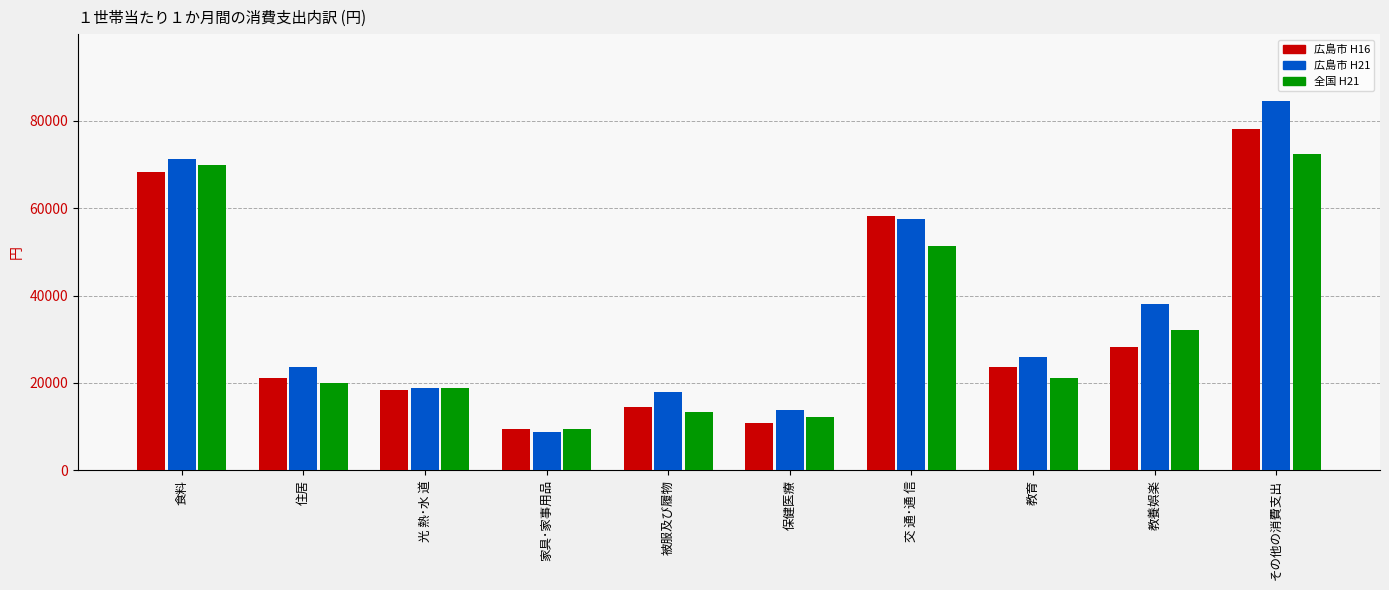

Are the bars horizontal?

No